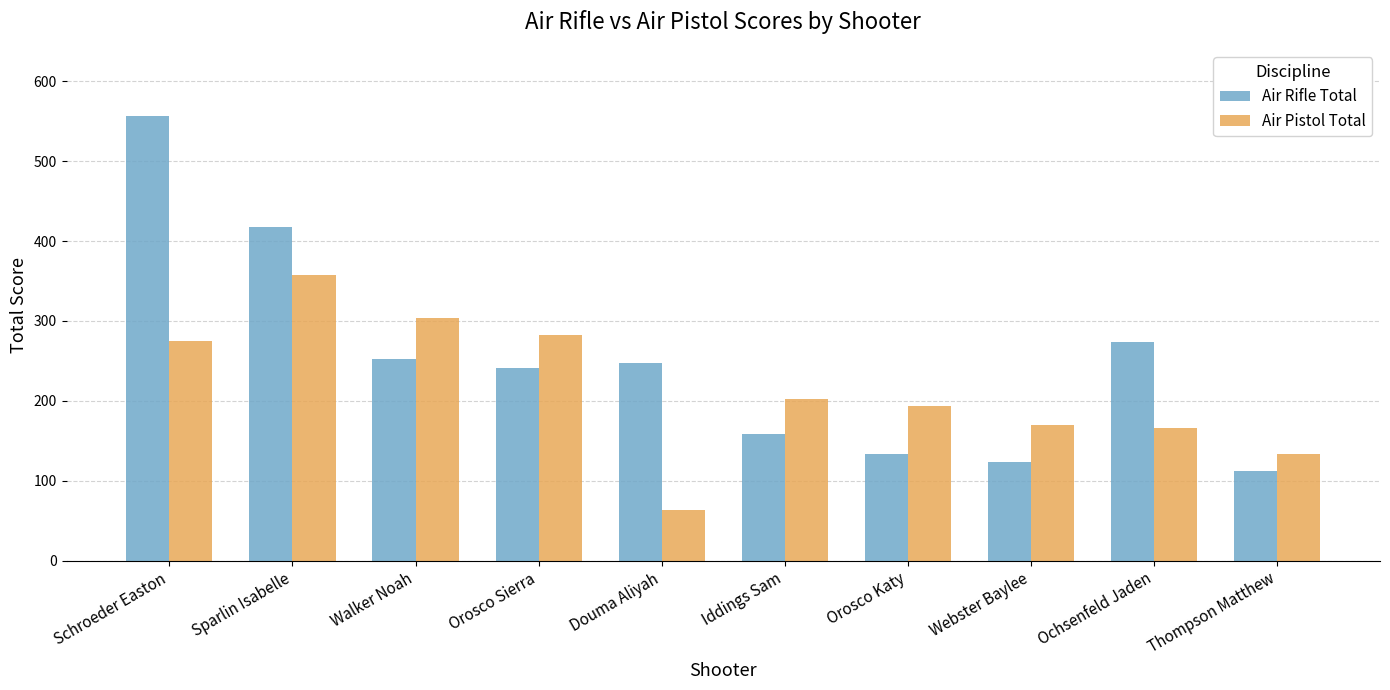

What is the spread (max minus min) of values at Iddings Sam?

44